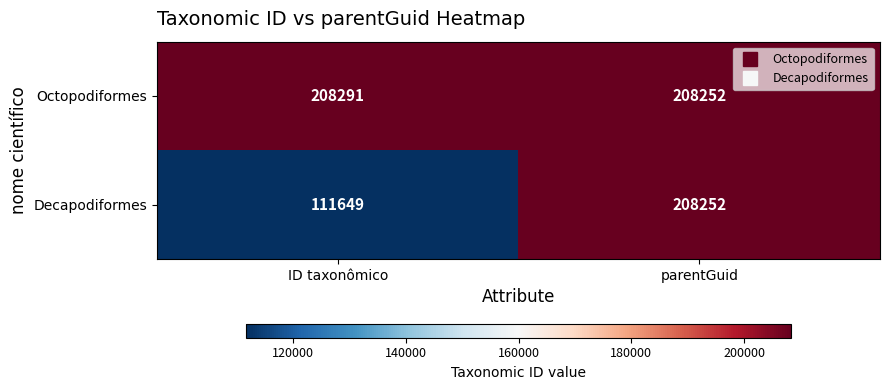

Which series changed the most between ID taxonômico and parentGuid?

Decapodiformes